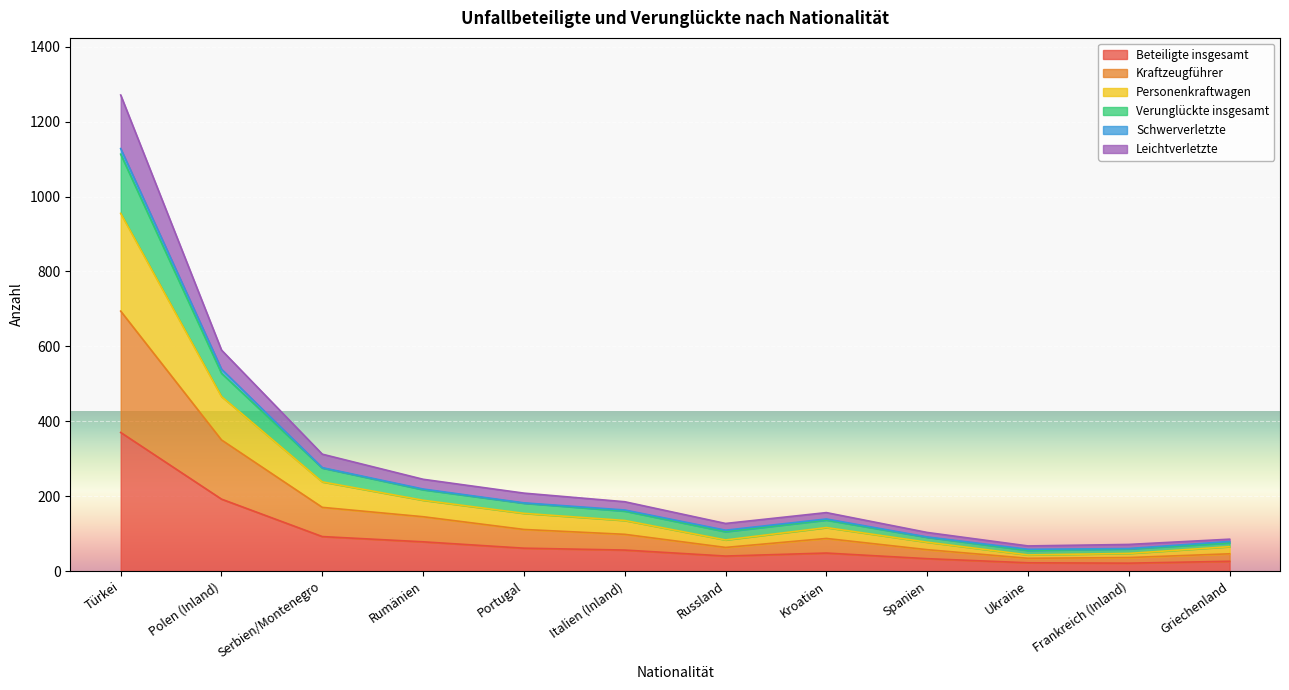

Which category has the highest value in the Beteiligte insgesamt series?

Türkei